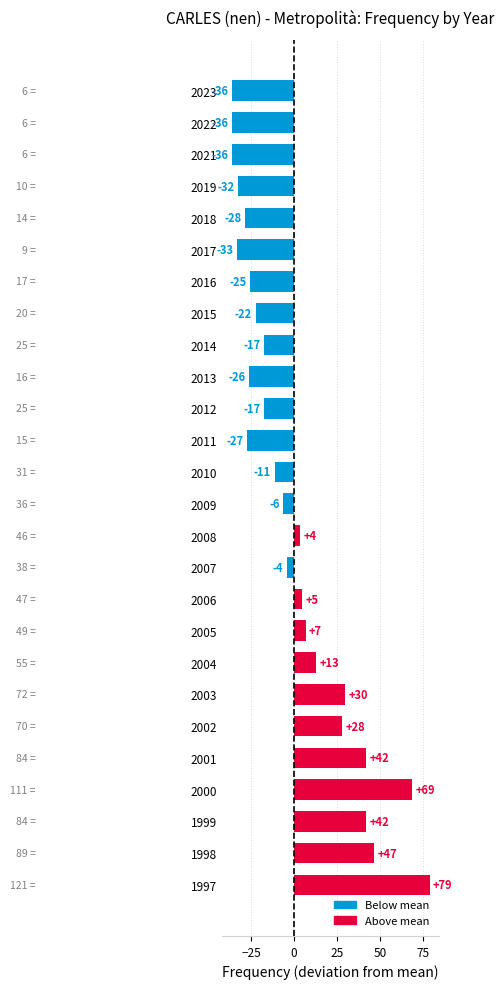

Does the chart contain stacked bars?

No